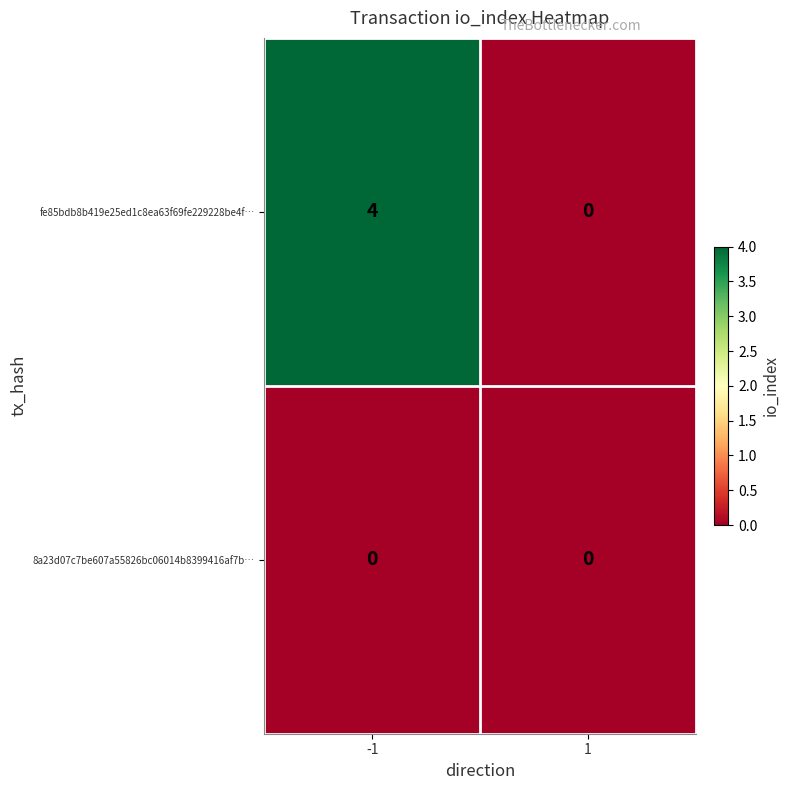

Reading right to left, what are all the values shown in this chart?

fe85bdb8b419e25ed1c8ea63f69fe229228be4f…: 1=0	-1=4
8a23d07c7be607a55826bc06014b8399416af7b…: 1=0	-1=0